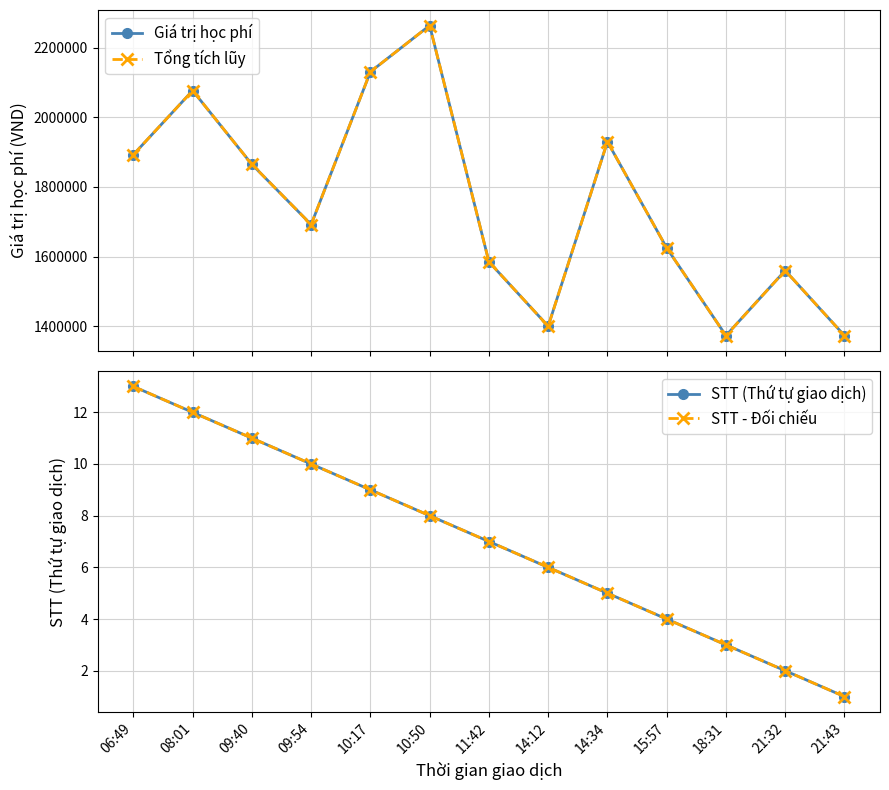

Is it true that STT (Thứ tự giao dịch) equals 5 at 09:54?

False